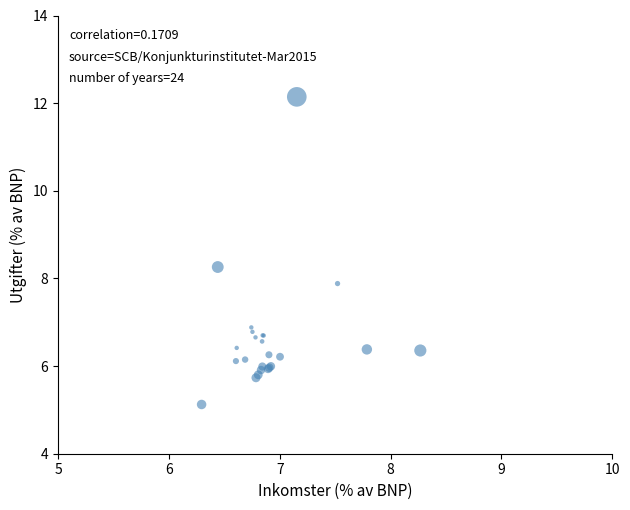

What Y value in the scatter plot is closest to 8?

7.9